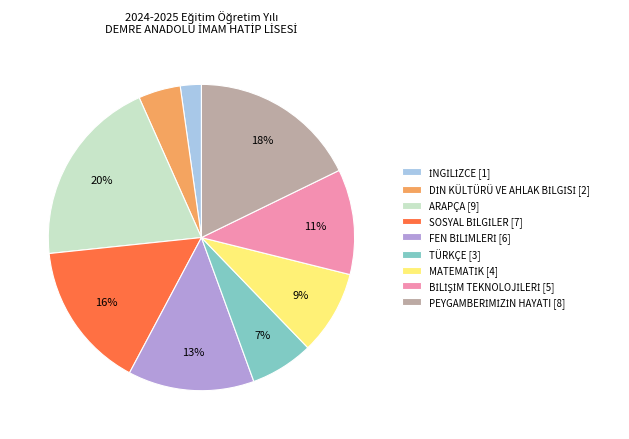

Does any single category account for the majority?

No